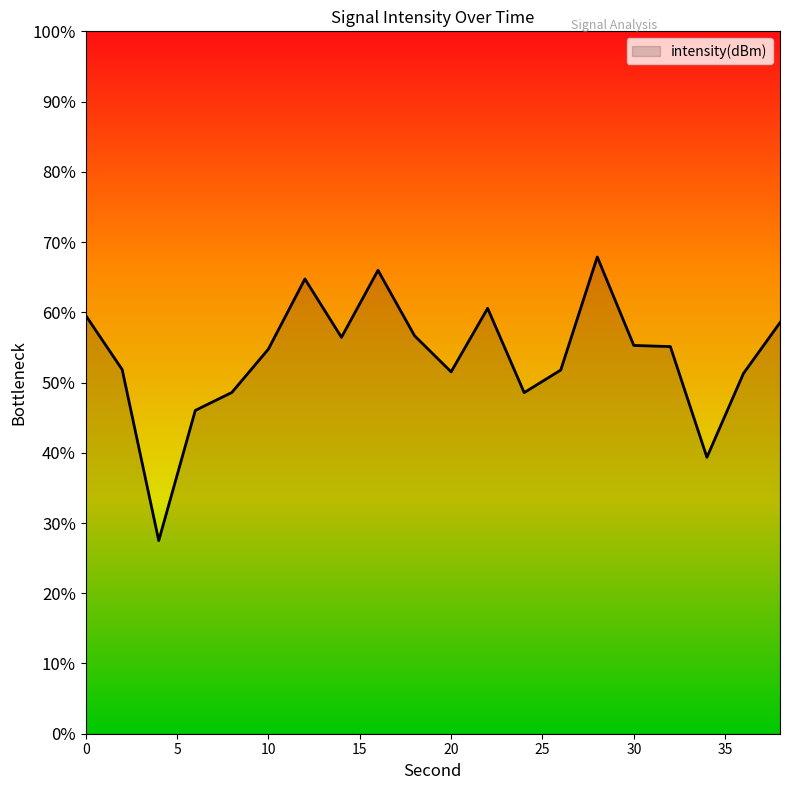

What is the smallest value displayed?

27.5